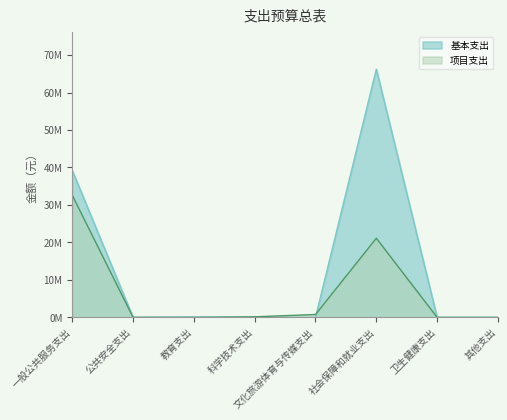

What is the spread (max minus min) of values at 一般公共服务支出?

6611056.4